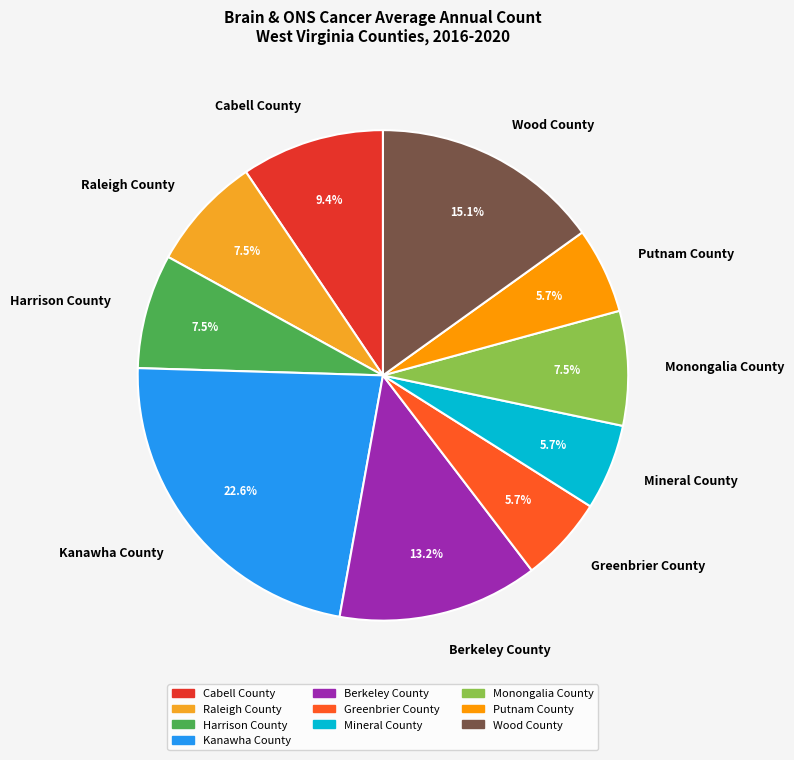

To the nearest percent, what is the combined percentage of Greenbrier County and Berkeley County?

19%